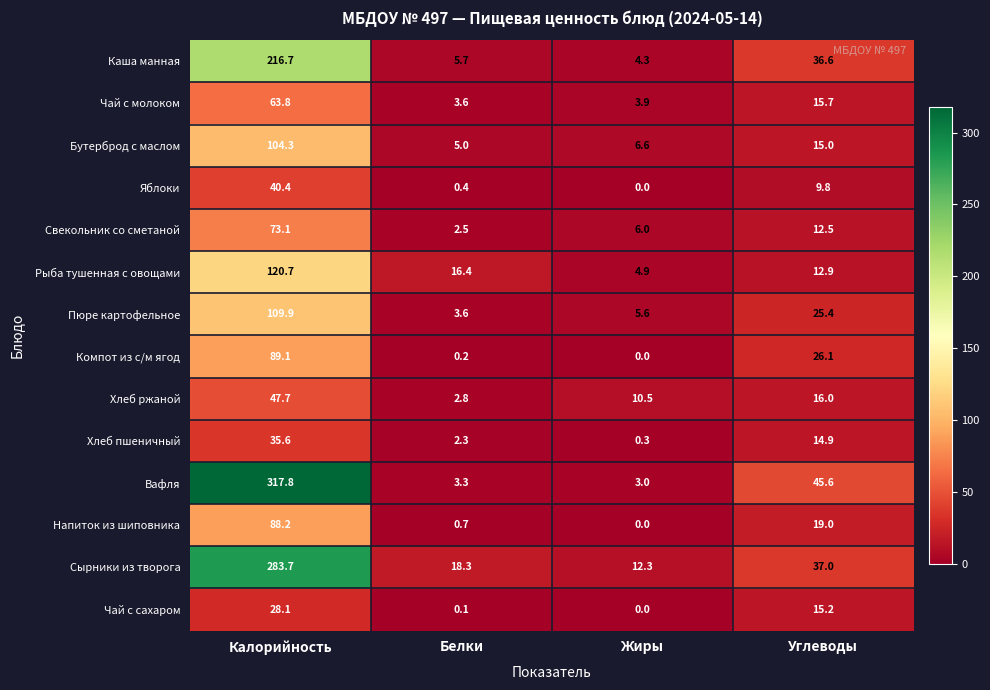

At which label does Хлеб пшеничный first exceed 14?

Калорийность